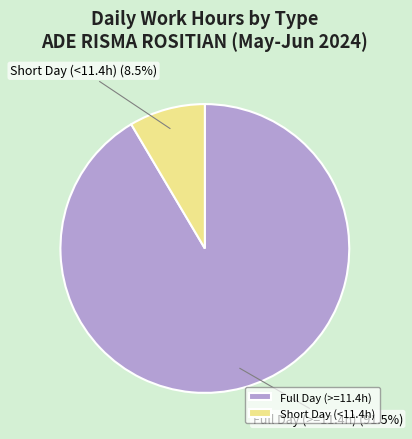

Is there a majority slice in this chart?

Yes